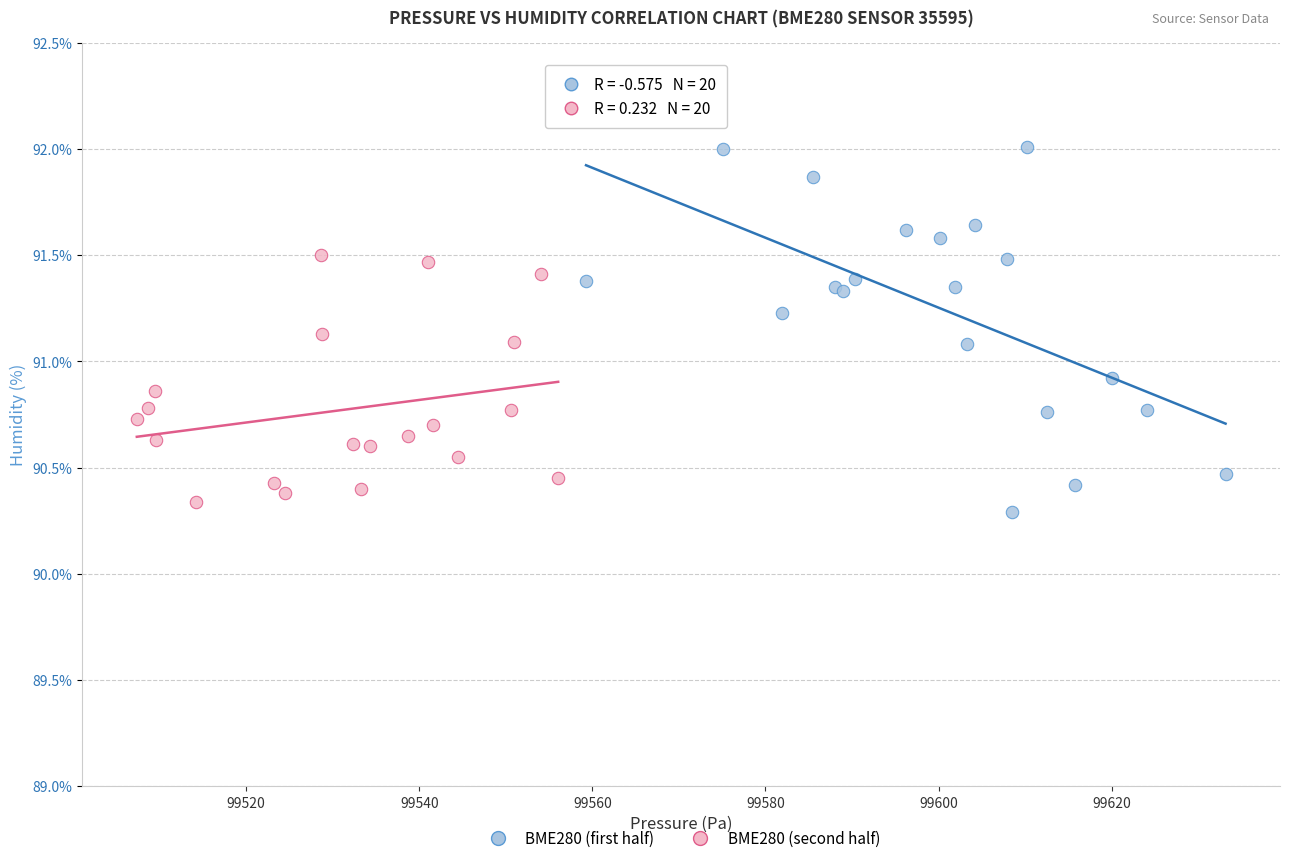

Which series contains the highest Y value?

BME280 (first half)